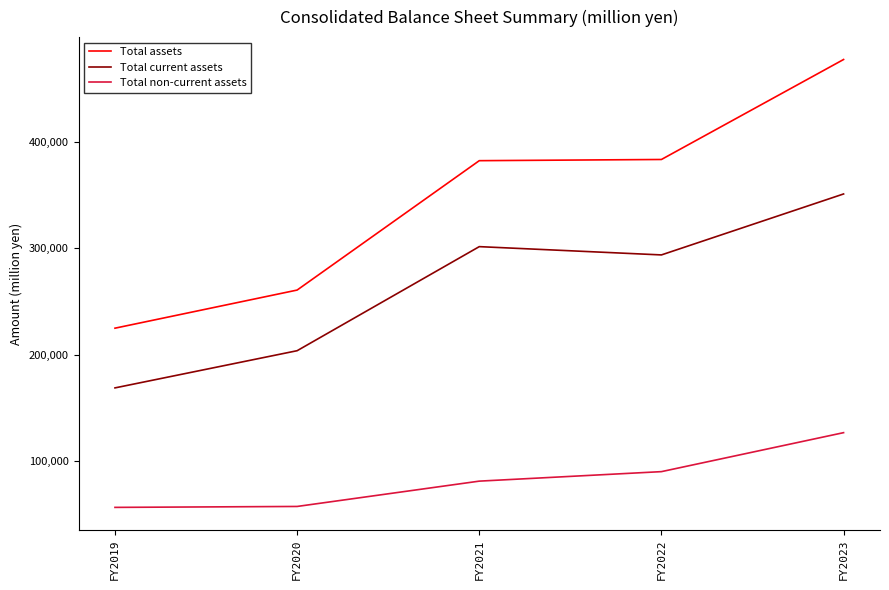

Is it true that Total non-current assets equals 126519 at FY2023?

True